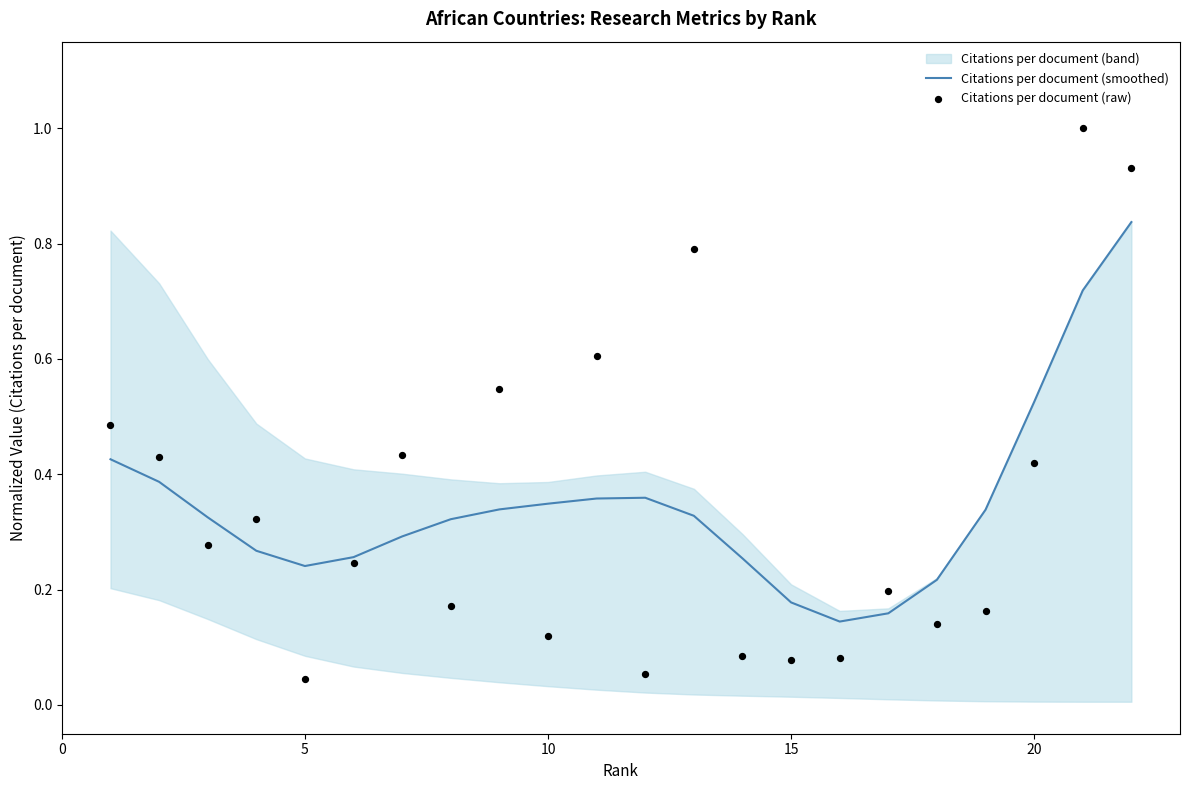

Which series has the widest spread of Y values?

Citations per document (raw)